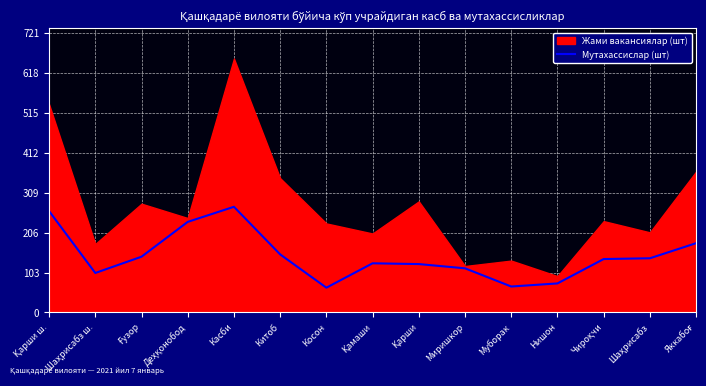

The Мутахассислар (шт) series shows 150 at Китоб. True or false?

True